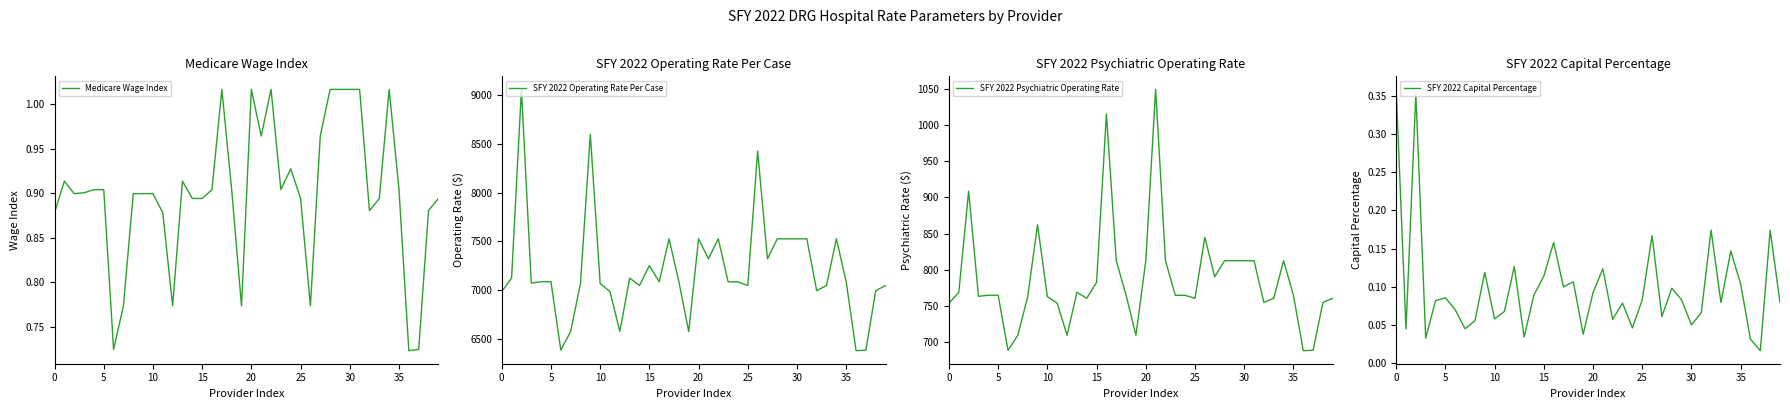

True or false: SFY 2022 Psychiatric Operating Rate and SFY 2022 Operating Rate Per Case cross at least once.

False